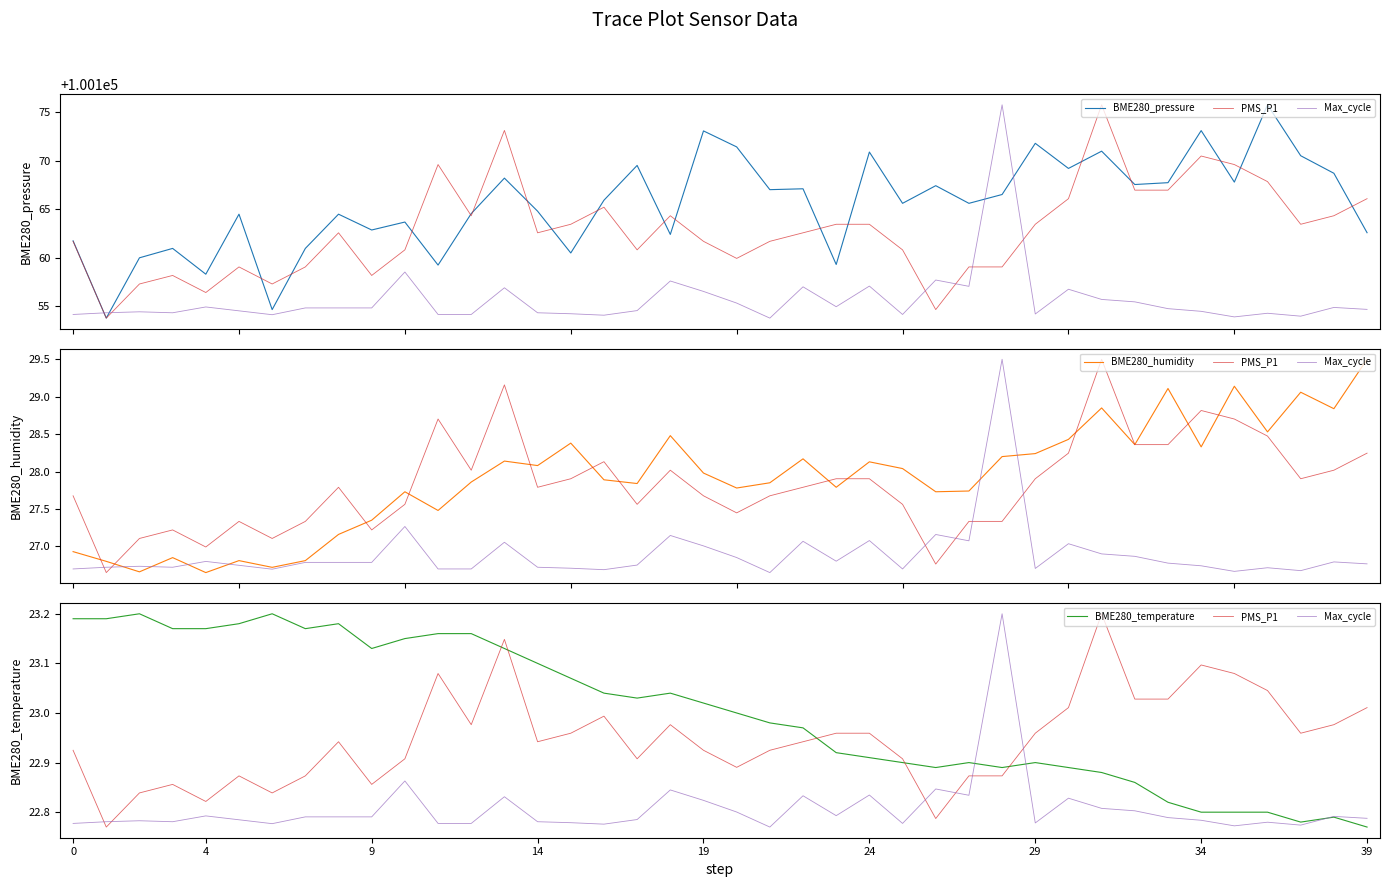

What is the label of the 20th point from the left?

19